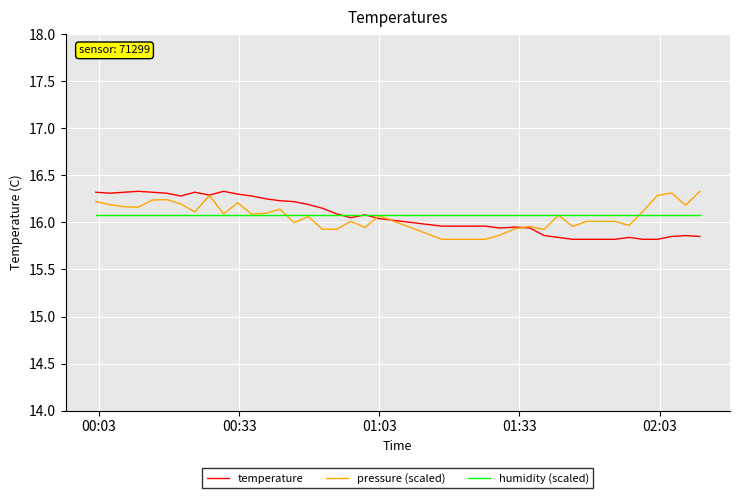

What is the greatest value displayed?

16.3